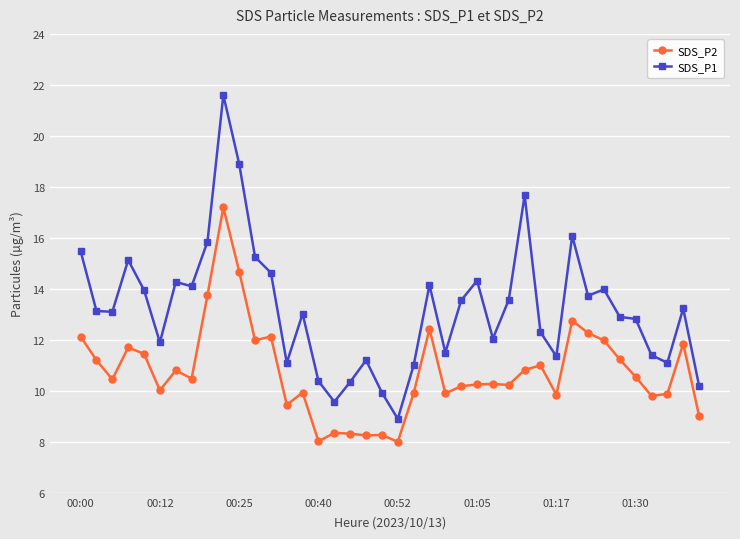

True or false: SDS_P2 has more than 2 interior local peaks.

True